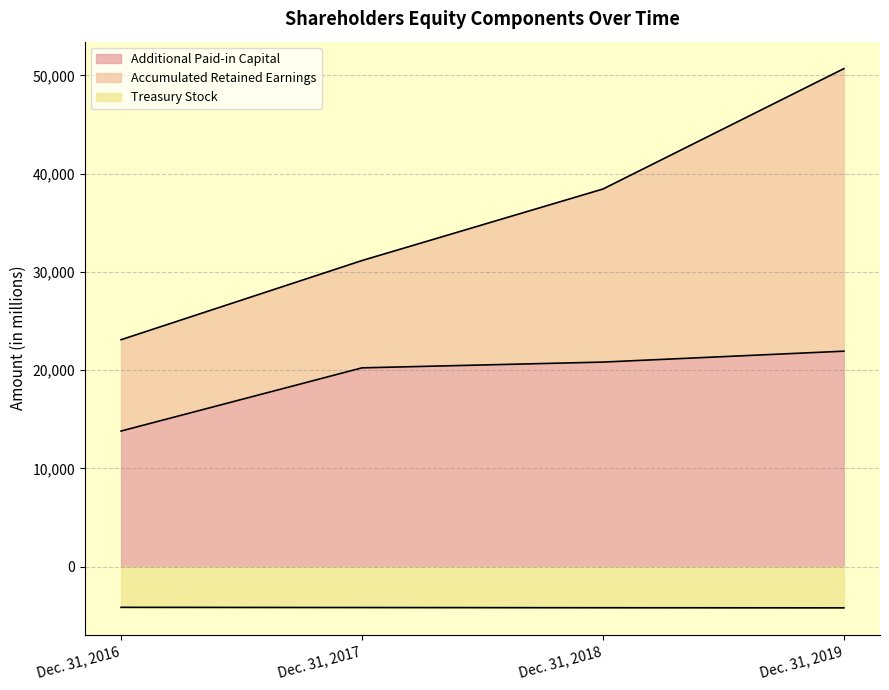

True or false: Additional Paid-in Capital has more than 0 points higher than both neighbors.

False